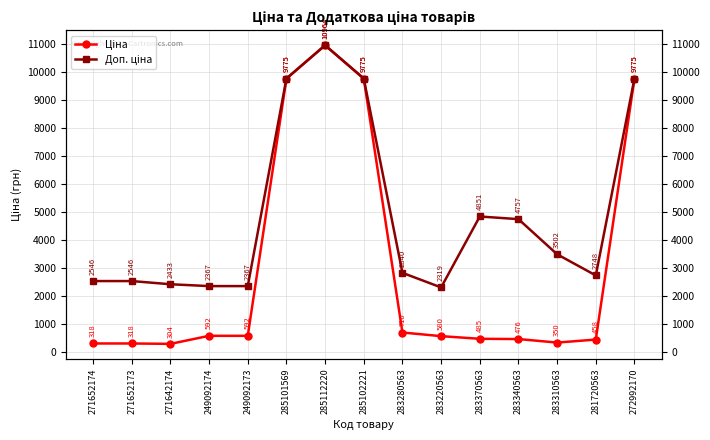

What is the minimum value for Доп. ціна?

2319.2